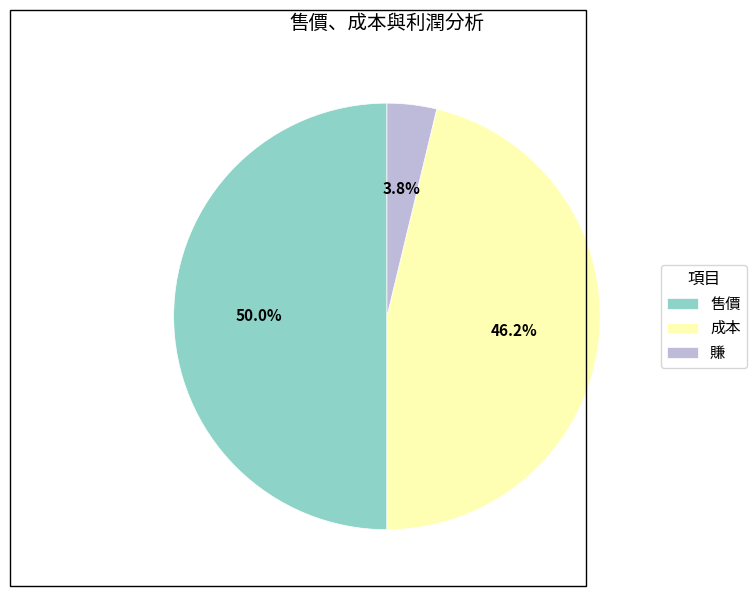

What percentage do 成本 and 賺 together represent?

50.0%